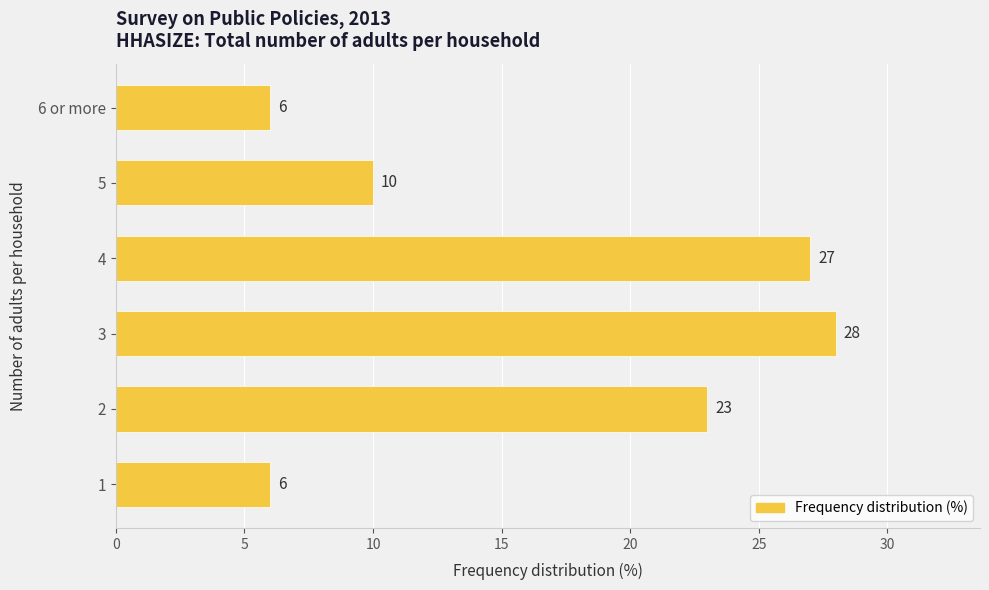

At which category does the chart reach its peak across all series?

3